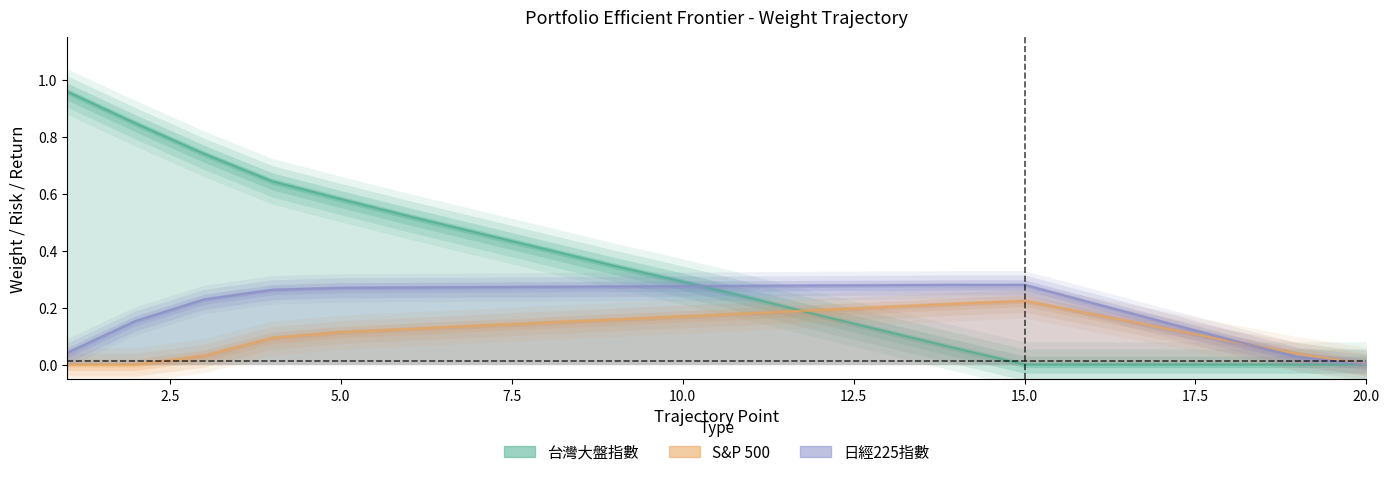

Does the chart have visible grid lines?

No